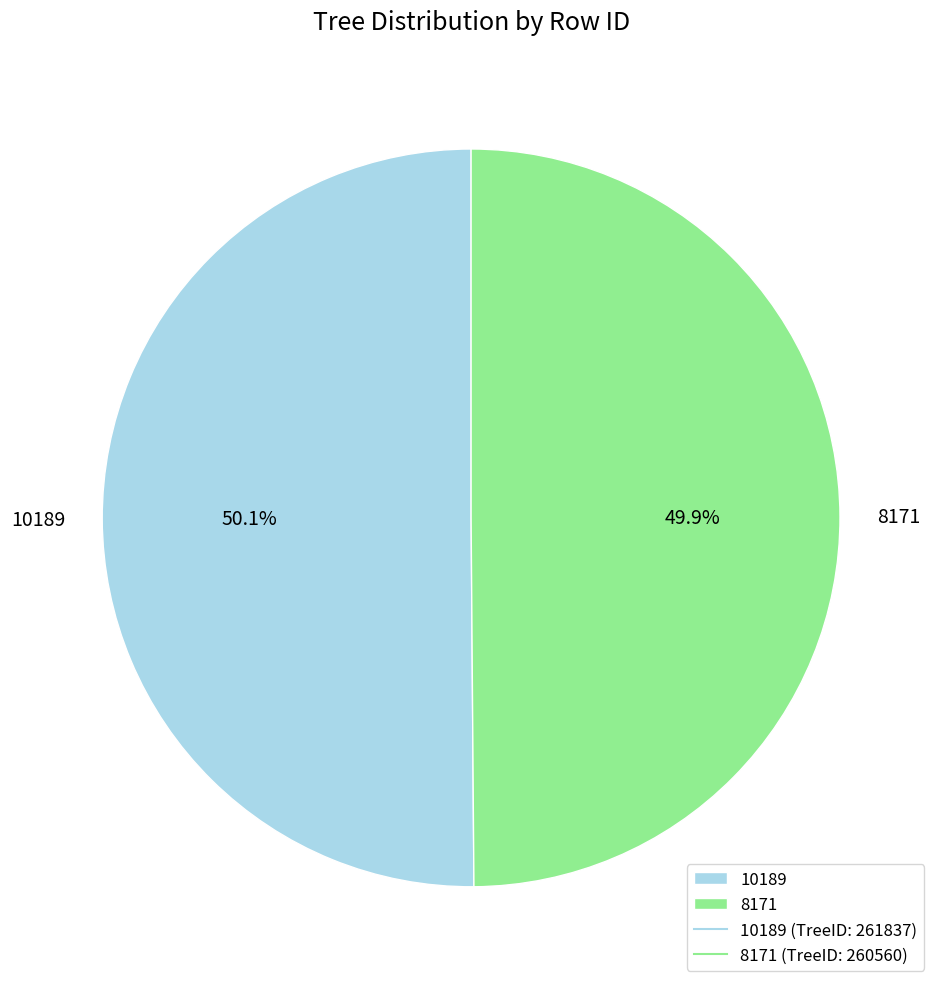

Approximately how many times larger is the value at 8171 compared to 10189?

1.0